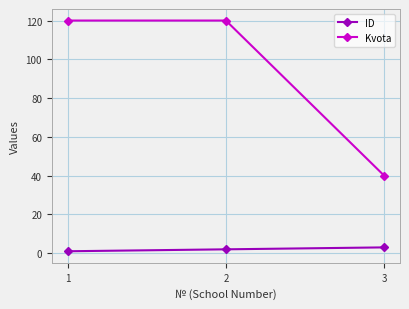

At how many categories does at least one series exceed 60?

2